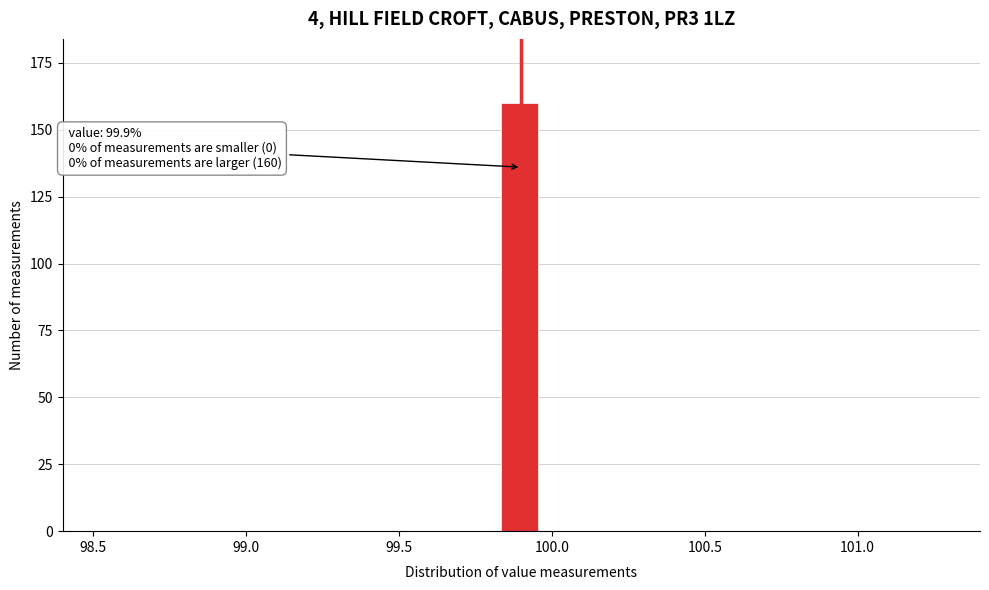

Around what value on the x-axis is the tallest bar? Give the approximate position of its centre, as read against the axis.

99.90